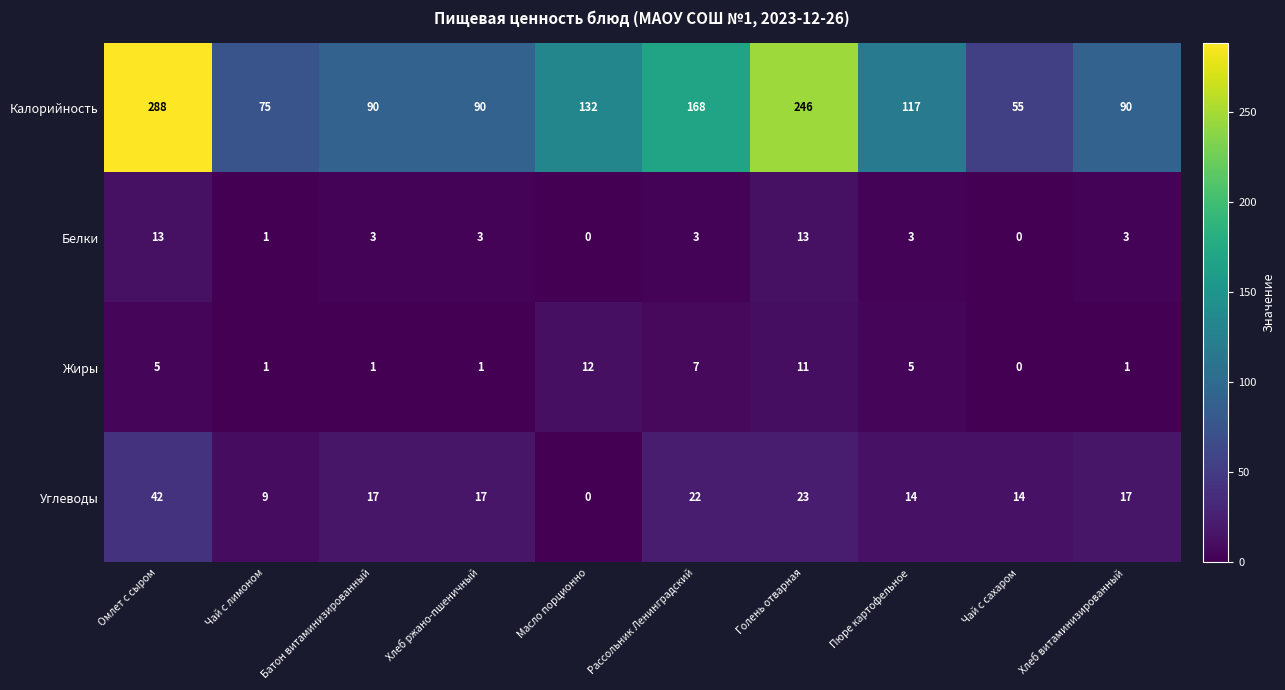

Rank the series at Пюре картофельное from lowest to highest value.

Белки, Жиры, Углеводы, Калорийность